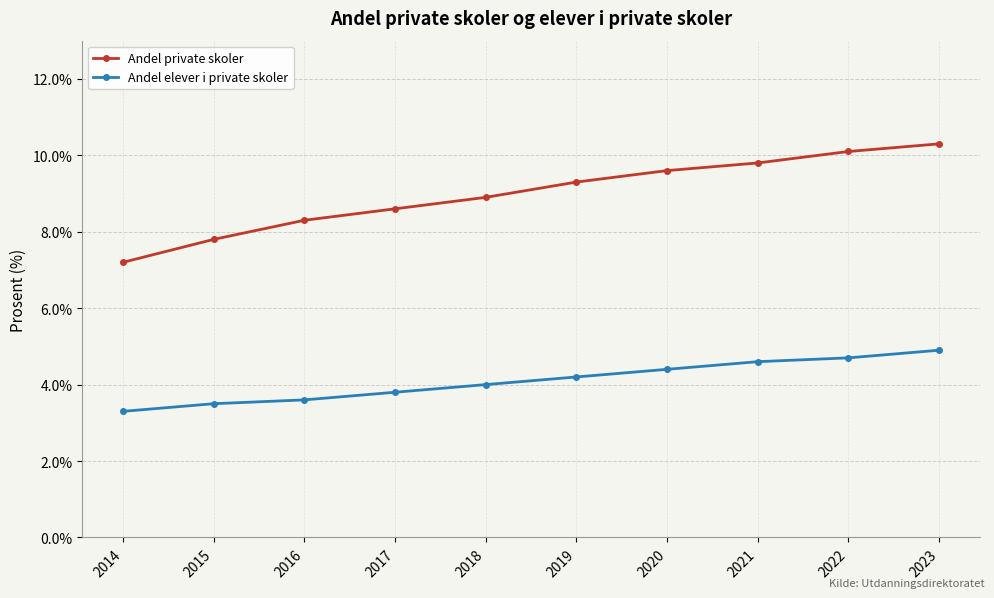

What is the sum of the Andel private skoler values at 2021 and 2014?

17.0